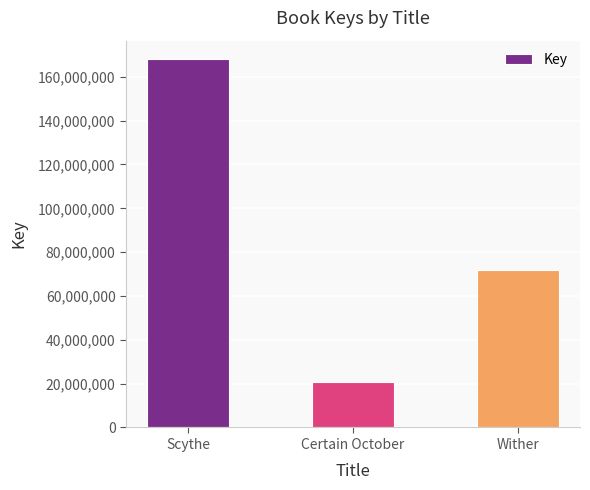

Rank the categories by value from highest to lowest.

Scythe, Wither, Certain October